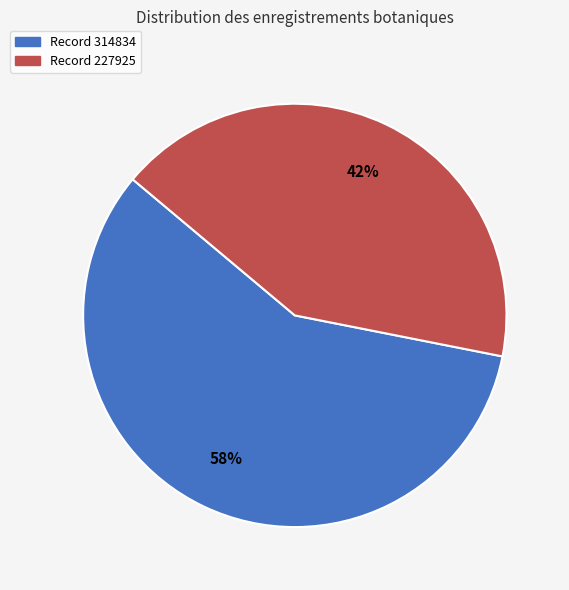

To the nearest percent, what is the average slice percentage?

50%